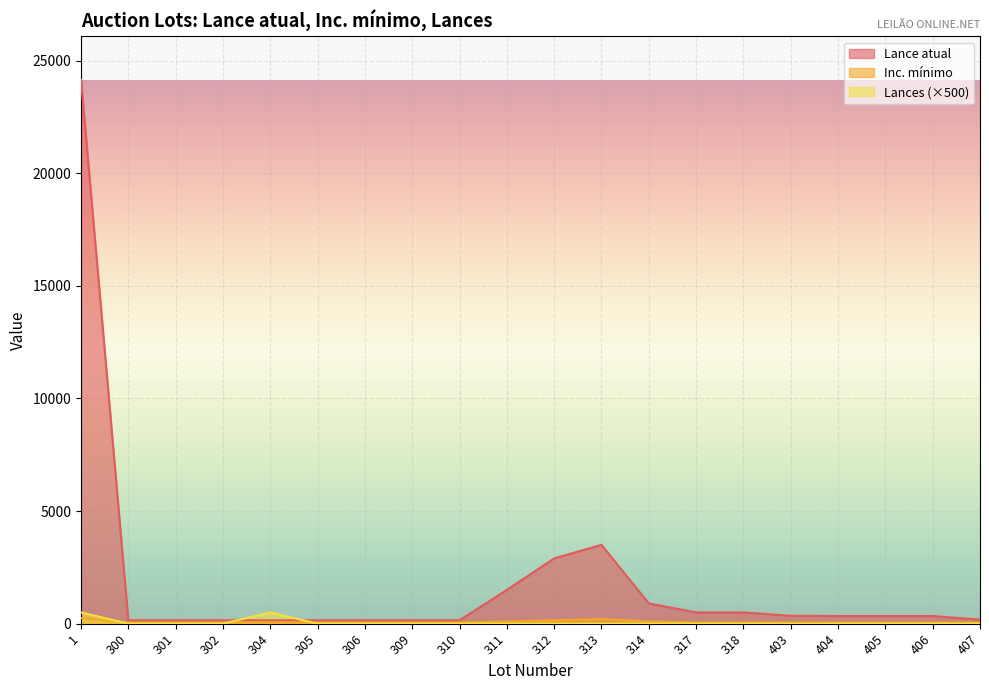

Which label corresponds to the largest value in the chart?

1